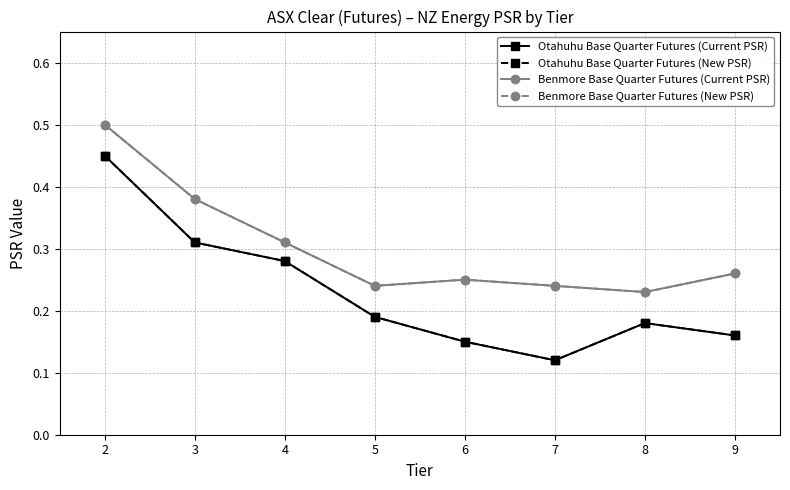

Does the chart have visible grid lines?

Yes